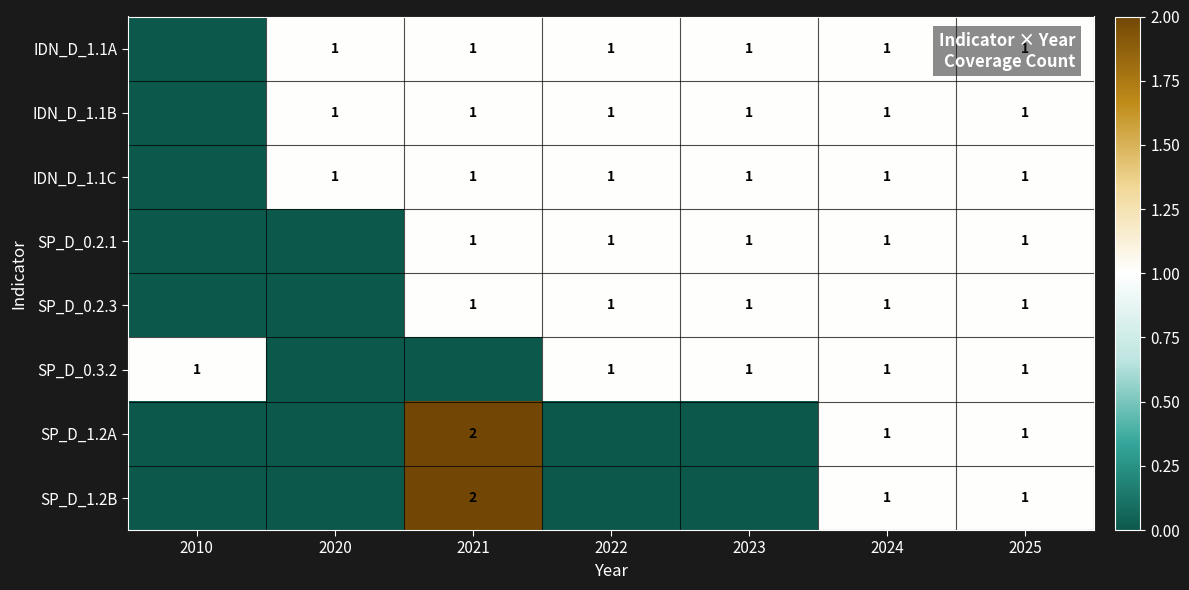

Is it true that IDN_D_1.1C equals 1 at 2022?

True